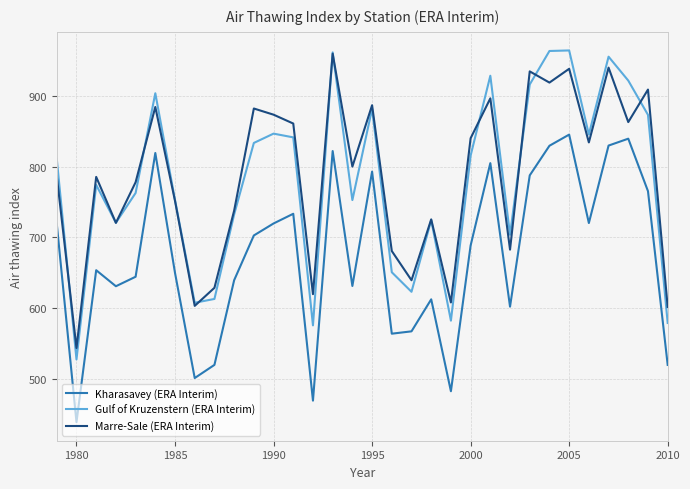

What are all the series names shown in the legend?

Kharasavey (ERA Interim), Gulf of Kruzenstern (ERA Interim), Marre-Sale (ERA Interim)